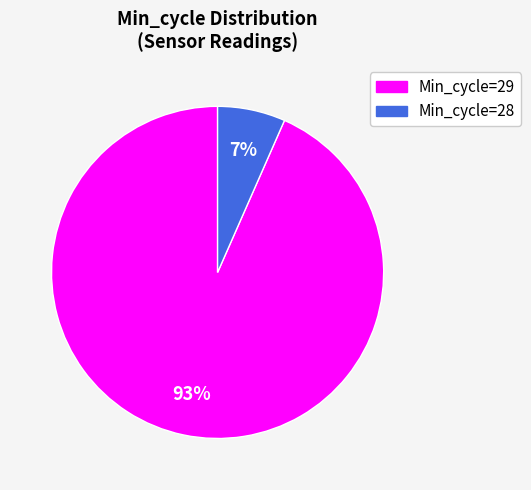

To the nearest percent, what is the average slice percentage?

50%